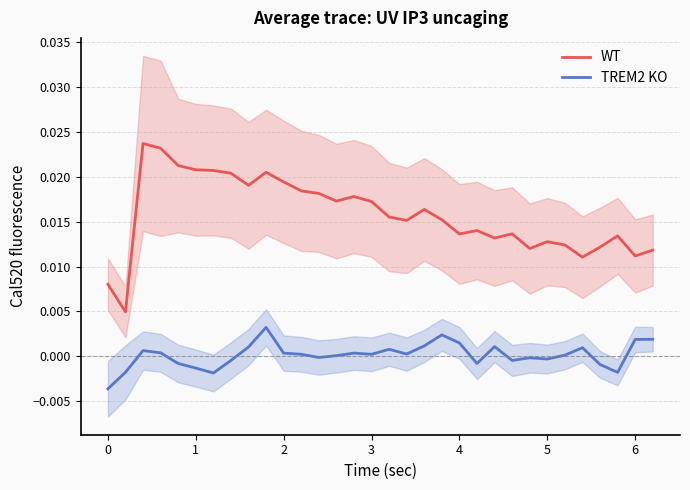

True or false: WT has more than 0 points higher than both neighbors.

True